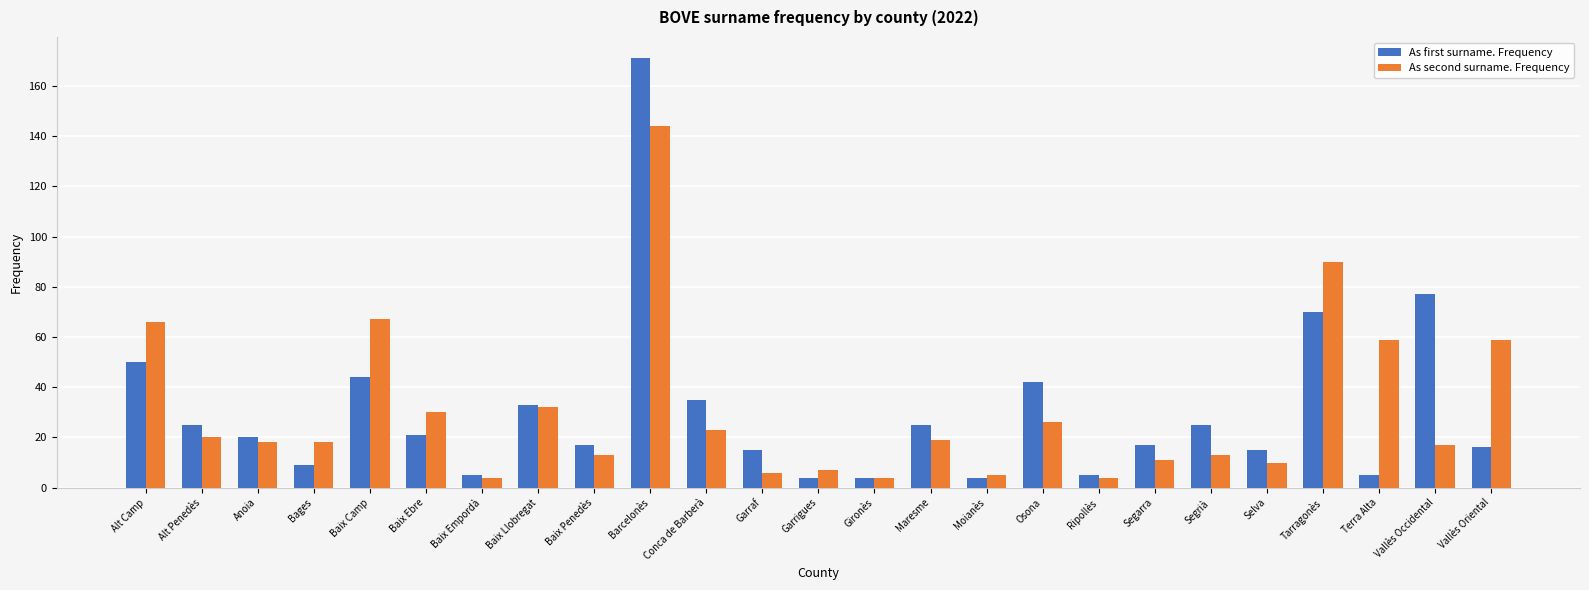

Is it true that As second surname. Frequency equals 3 at Segrià?

False